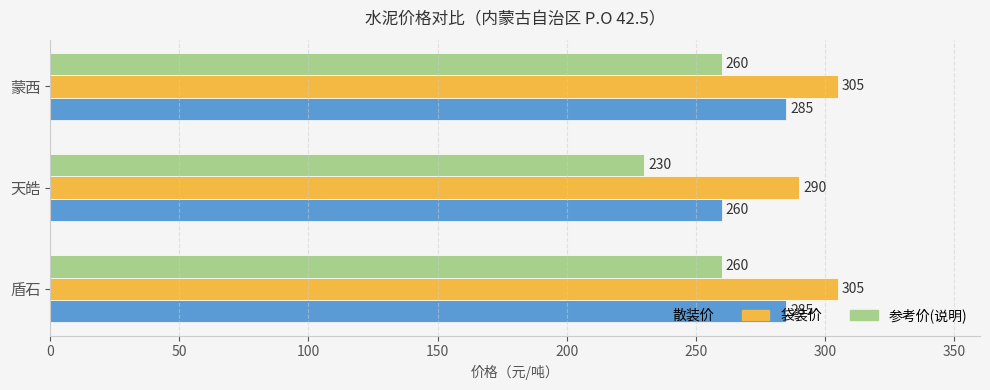

What is the difference between the maximum and minimum values in the 散装价 series?

25